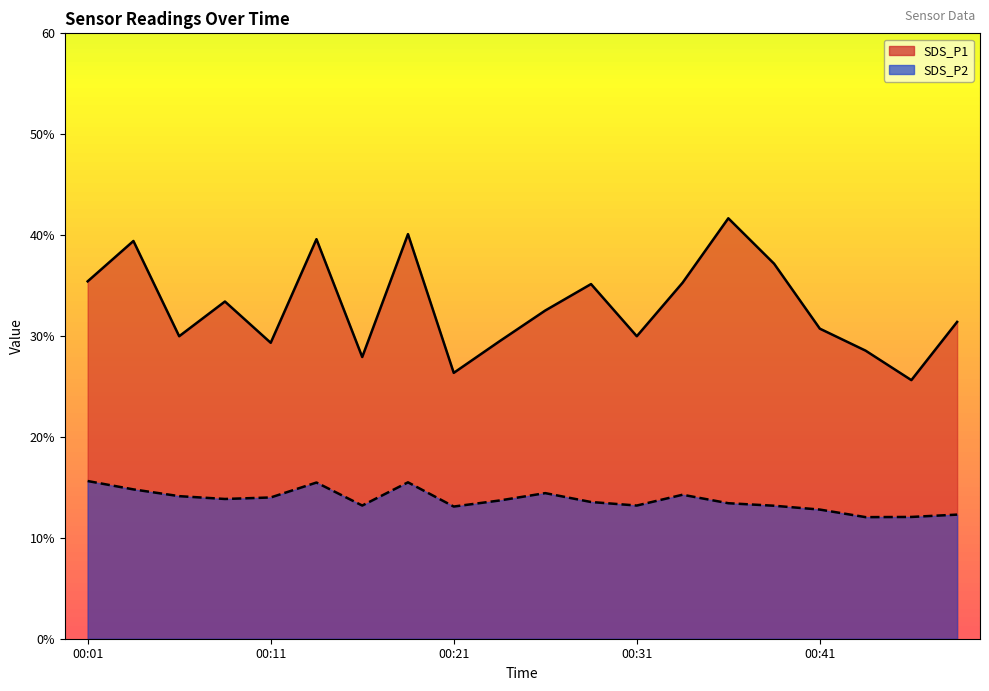

Which series changed the most between 00:09 and 00:29?

SDS_P1